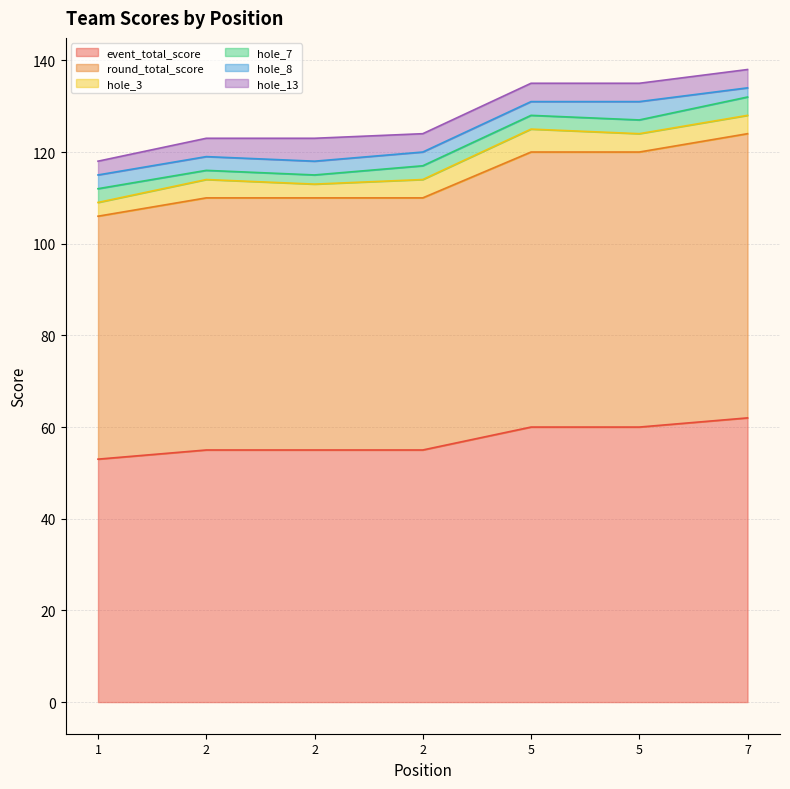

Does the chart display data point markers on the line(s)?

No